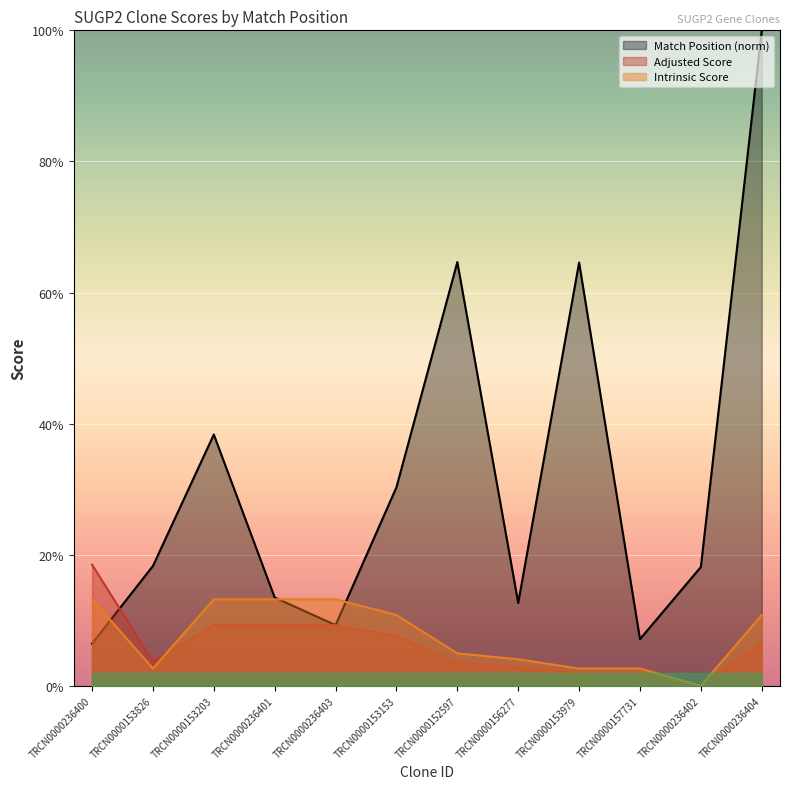

How many lines are shown in the chart?

3